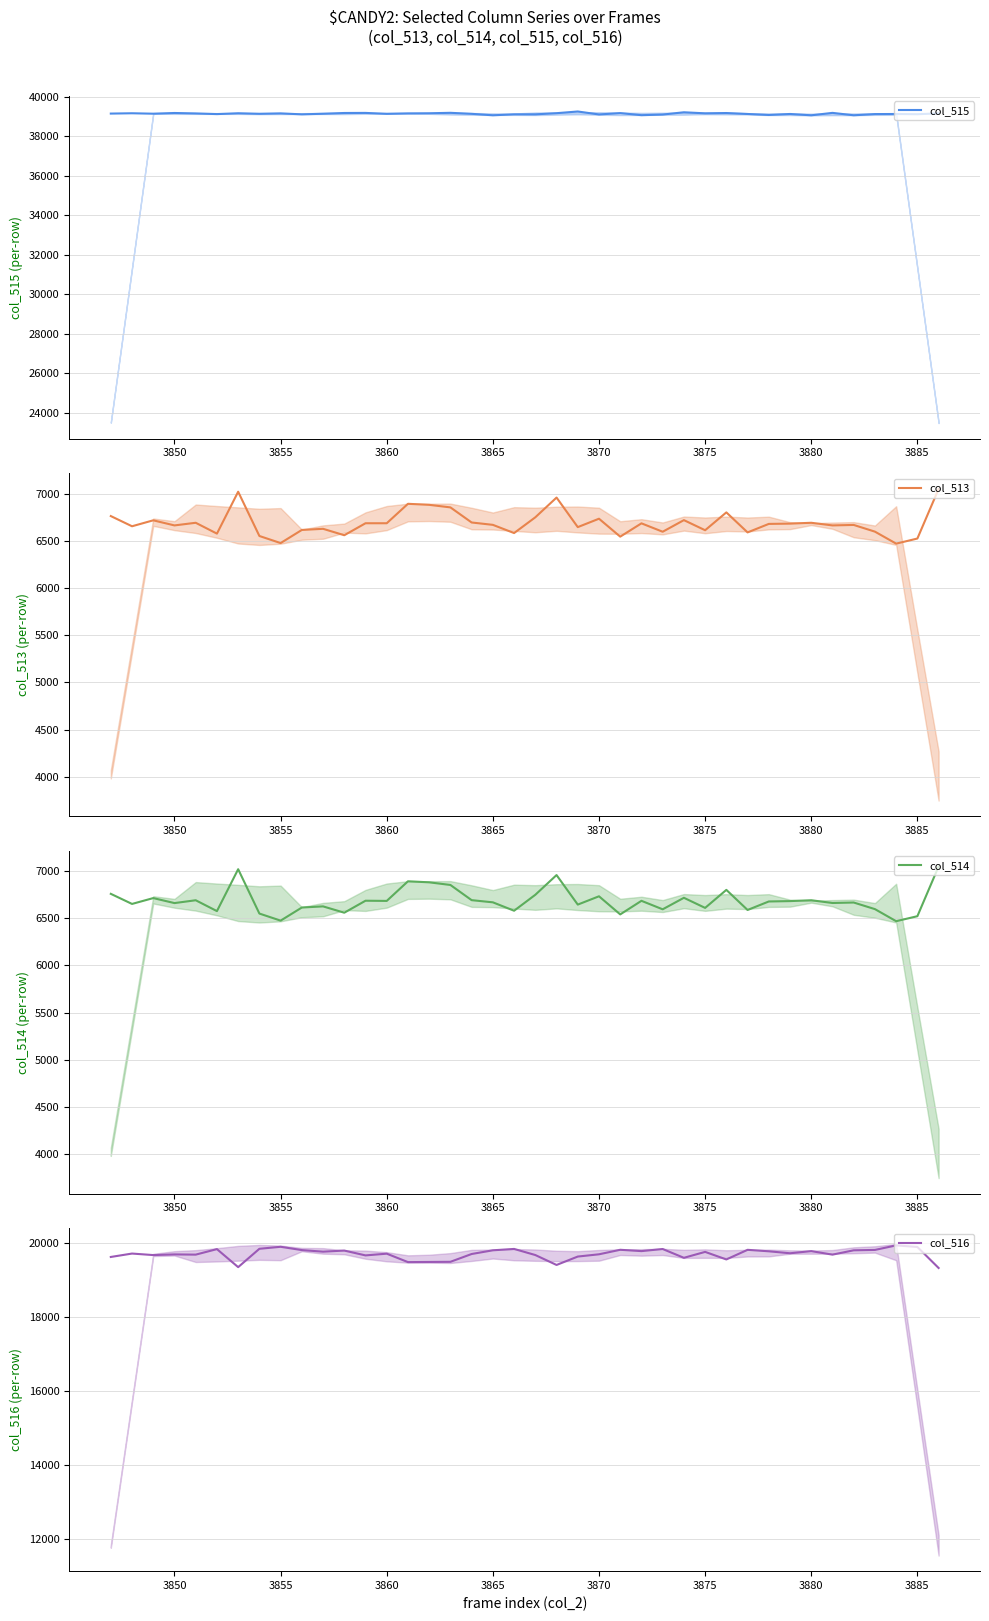

True or false: col_516 has a value of 19693 at 3850.

True